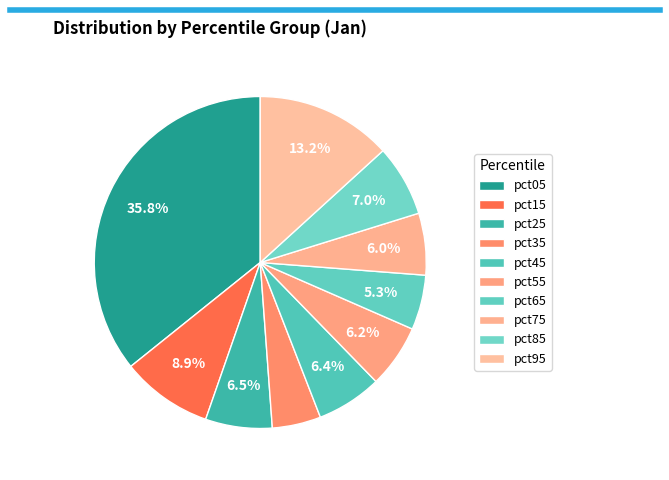

How many segments does this pie chart have?

10